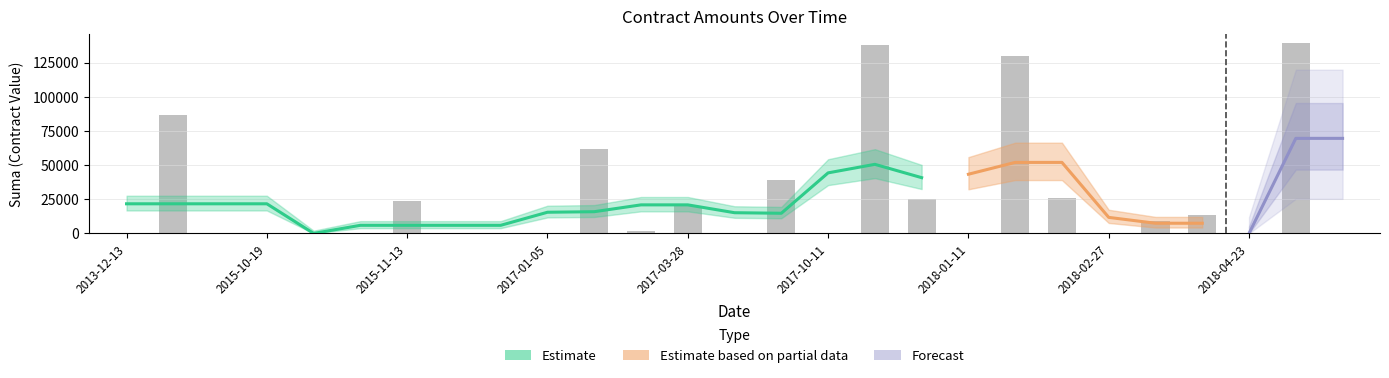

How many values are below 4?

13